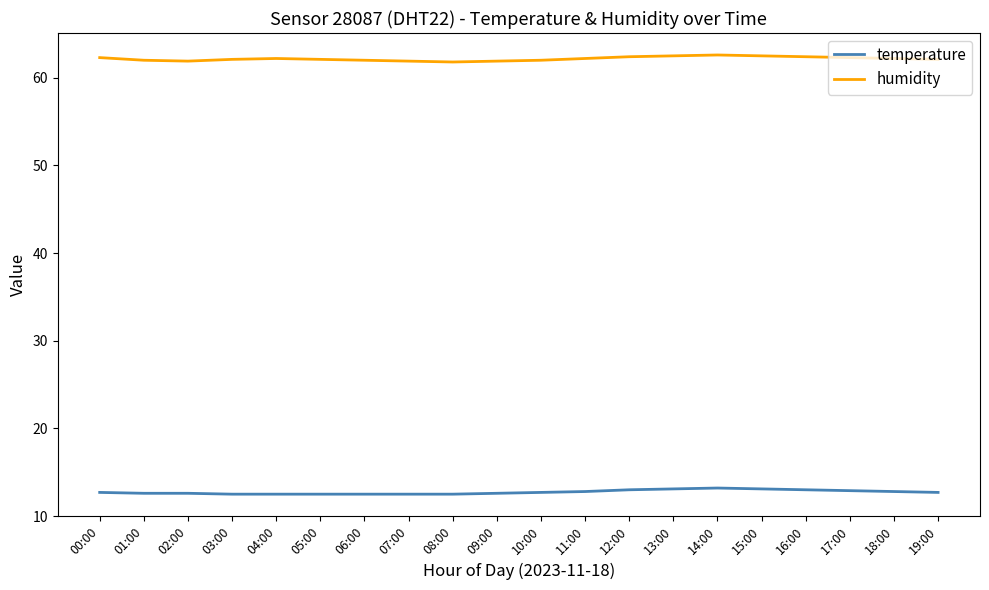

In humidity, how many points are higher than both neighbors (excluding endpoints)?

2